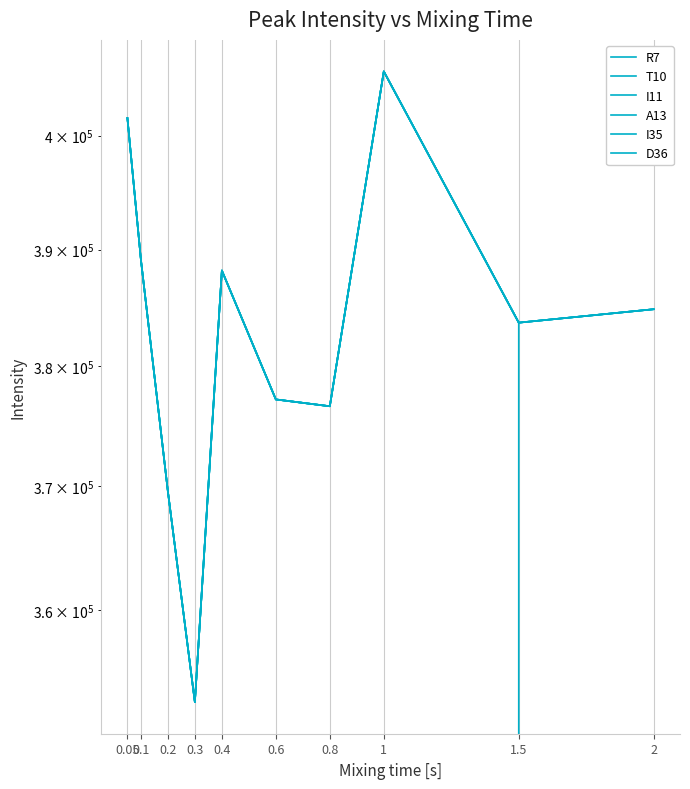

Is the value of I35 at 1 greater than the value of D36 at 0.1?

Yes